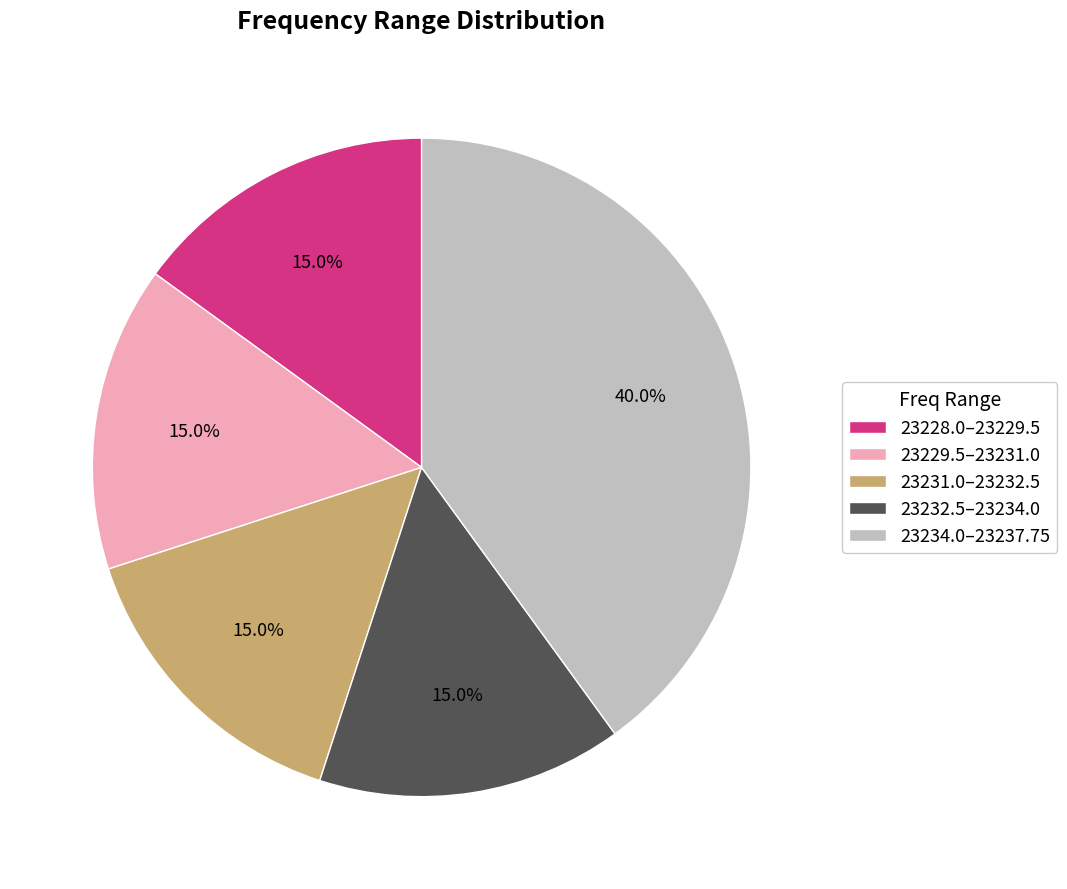

Is 23229.5–23231.0 the majority of the pie?

No